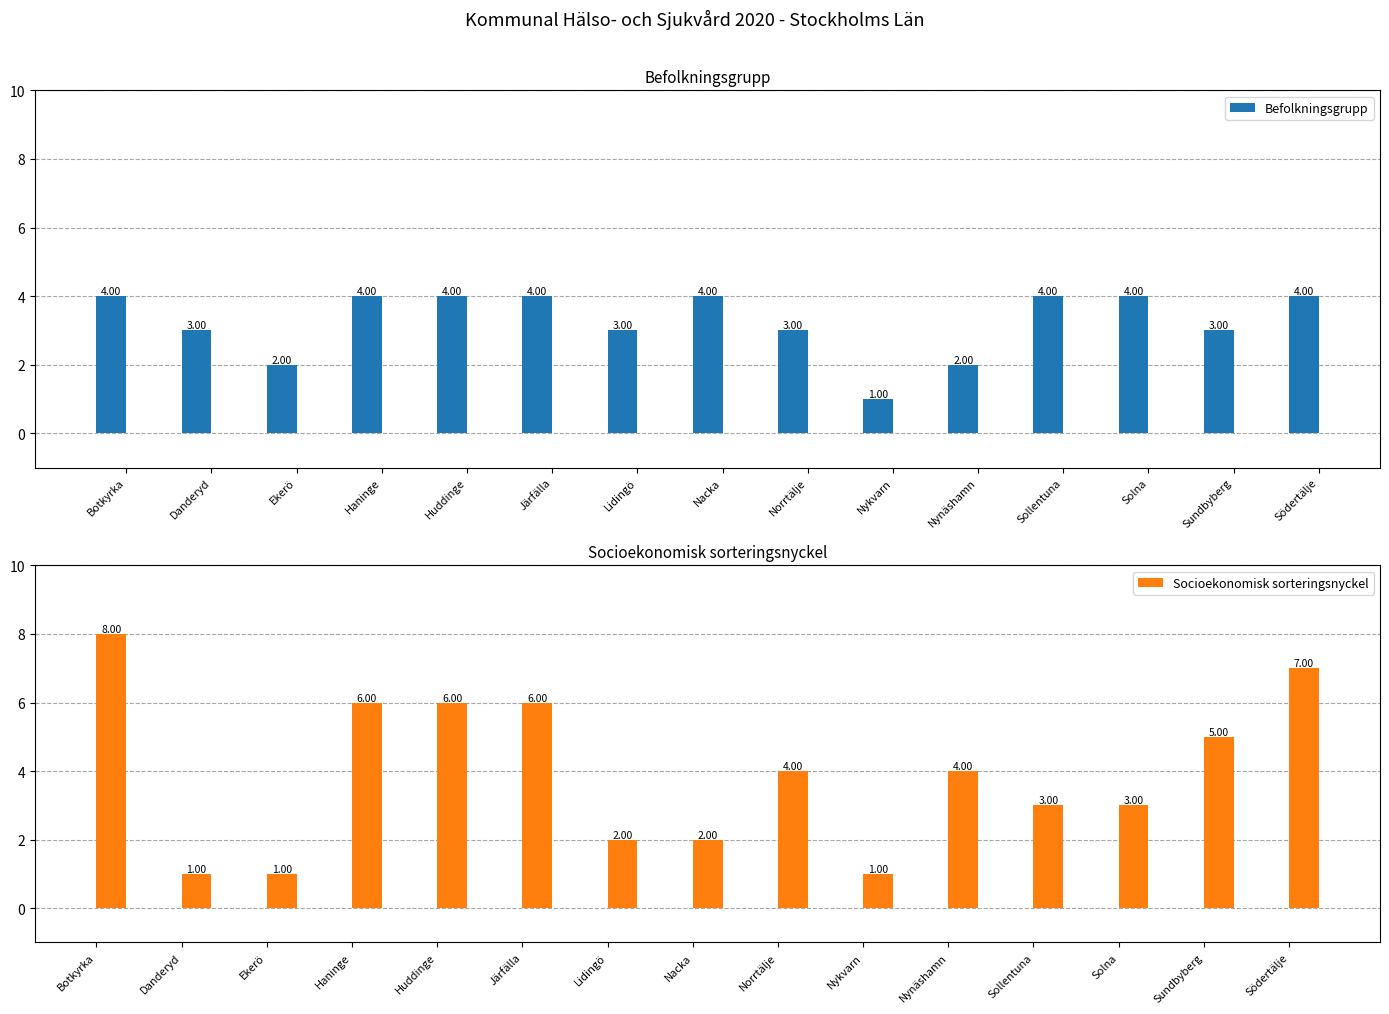

How many distinct data groups are displayed?

2